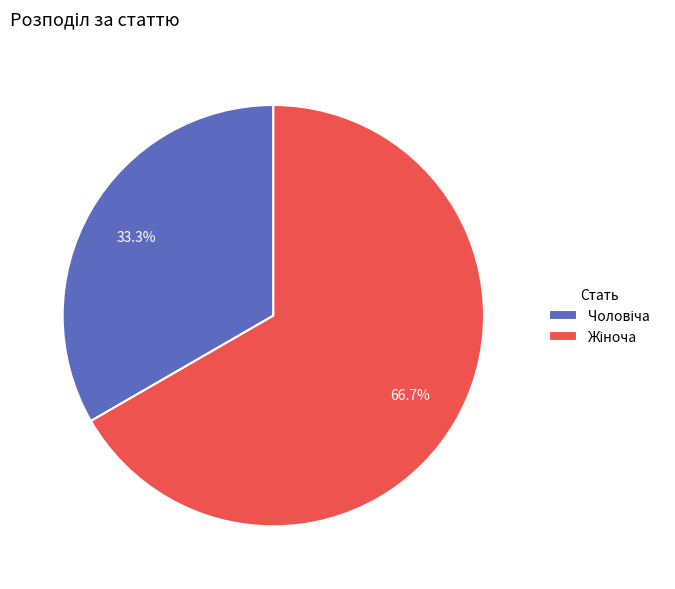

Is there a majority slice in this chart?

Yes